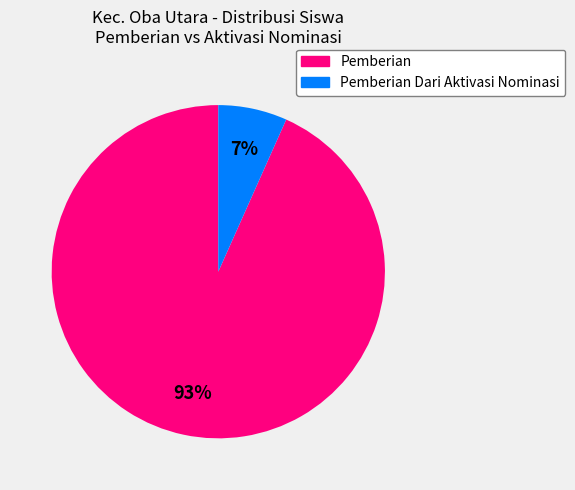

Is there a majority slice in this chart?

Yes